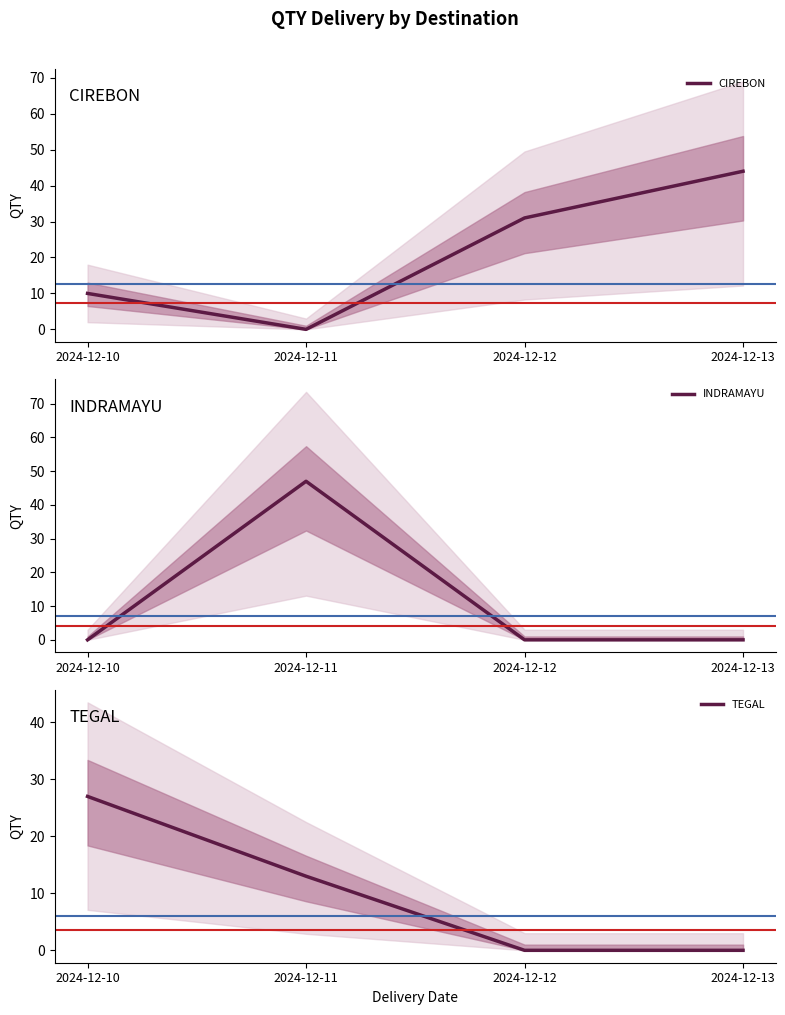

What is the difference between the maximum and minimum values in the INDRAMAYU series?

47